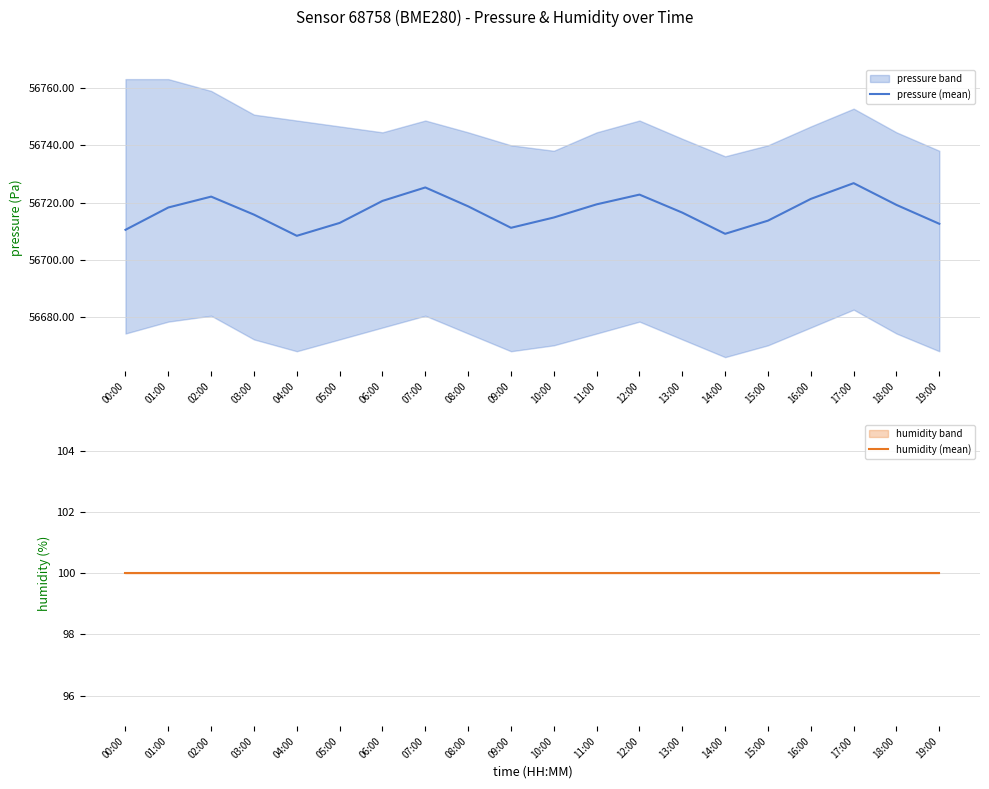

What is the minimum value shown in the chart?

100.0